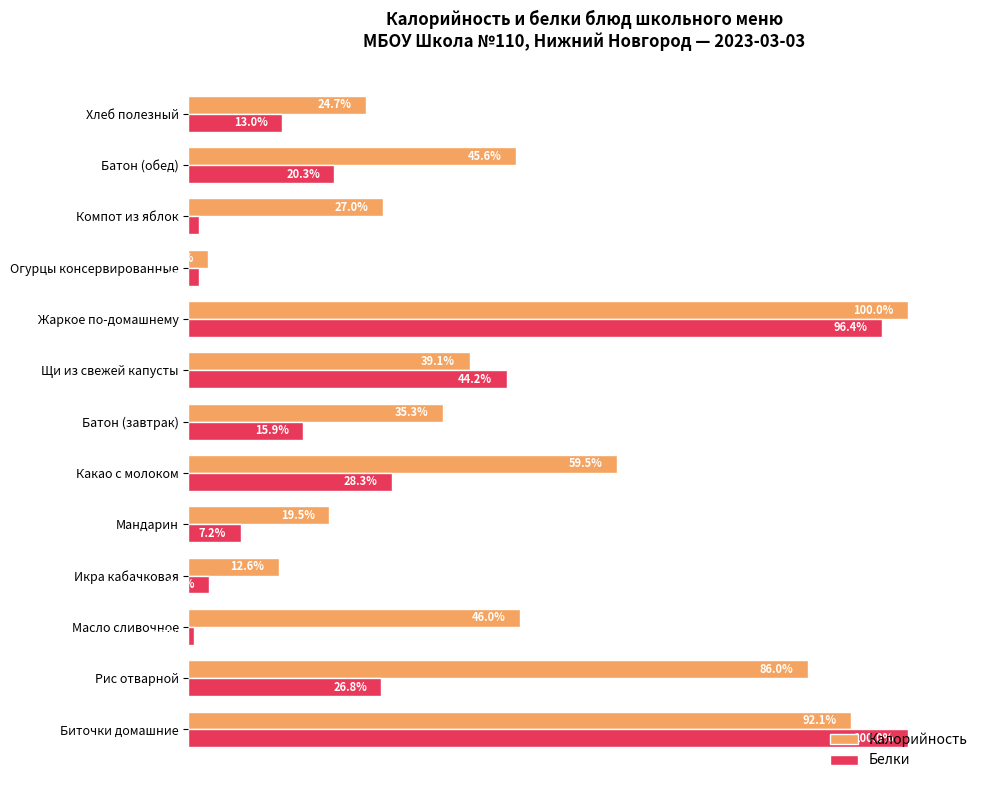

Which series has the largest total across all categories?

Калорийность